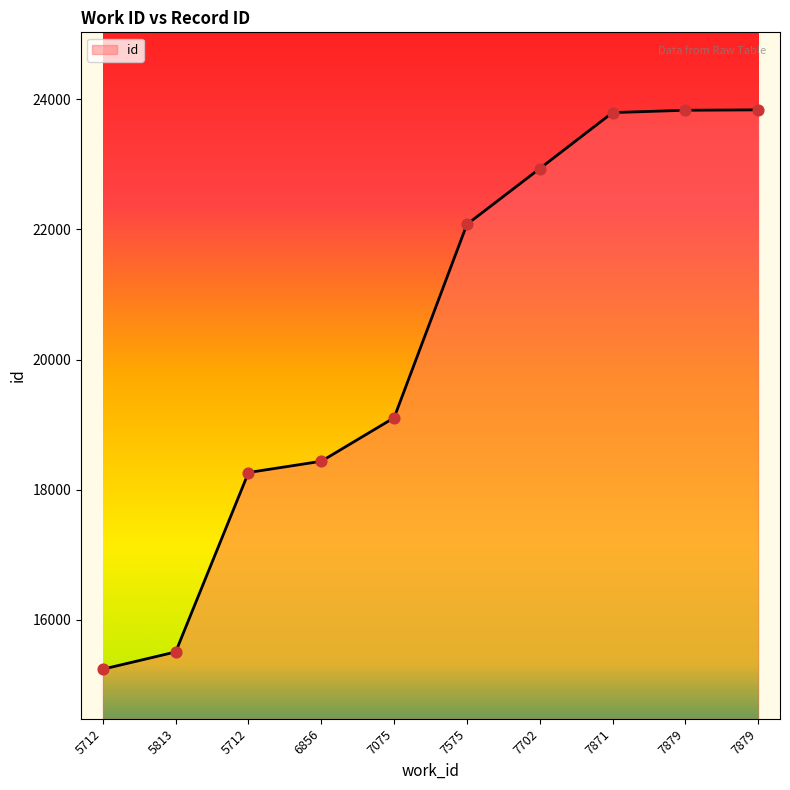

What is the change in value from 6856 to 7075?

+669